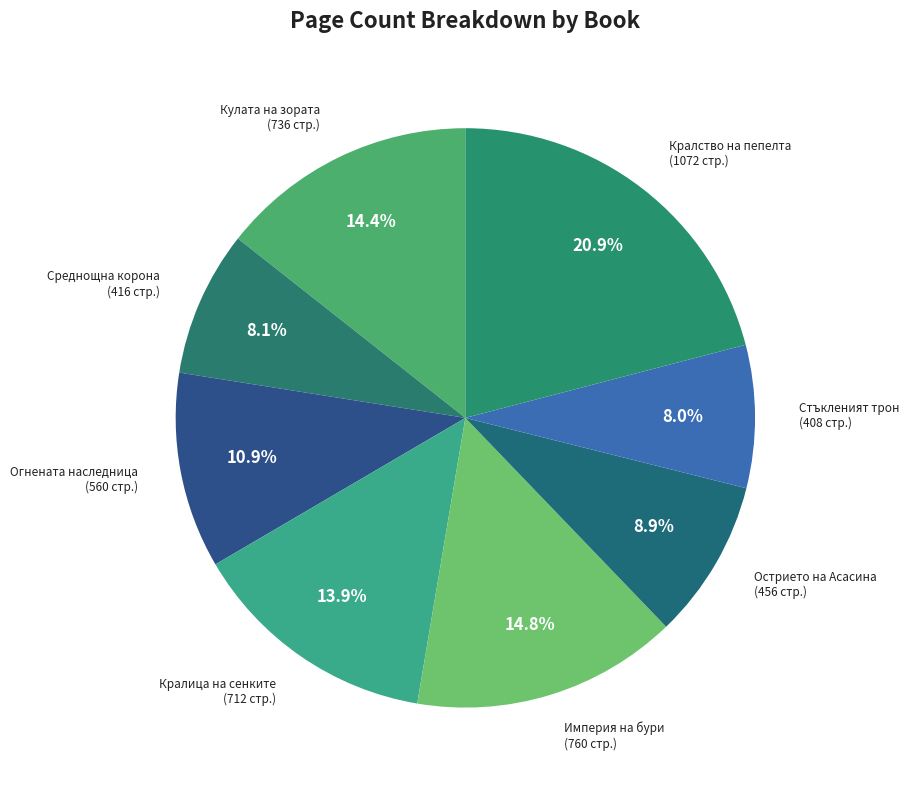

What is the largest slice in the pie chart?

Кралство на пепелта